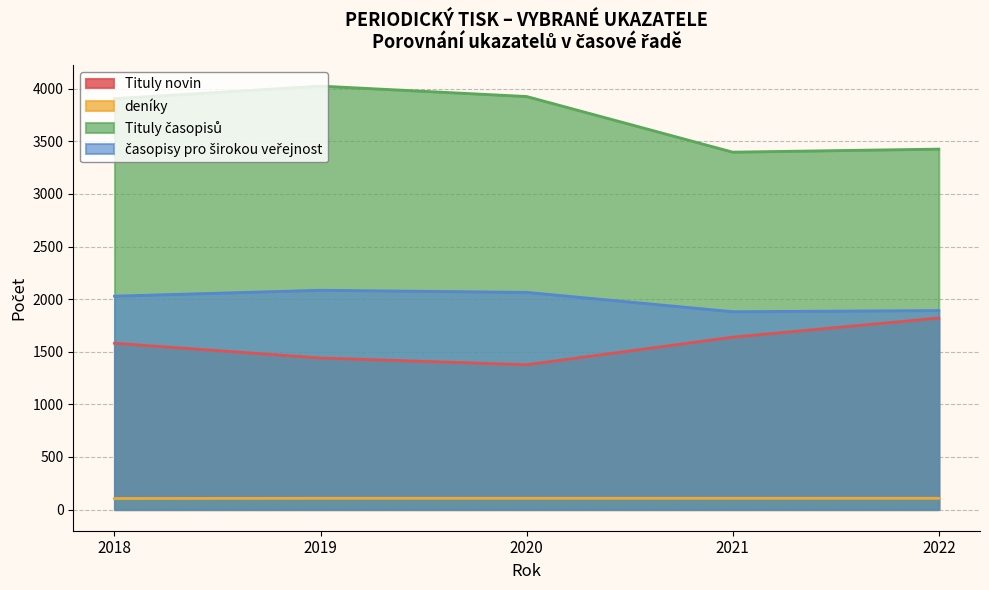

In časopisy pro širokou veřejnost, how many points are lower than both neighbors (excluding endpoints)?

1